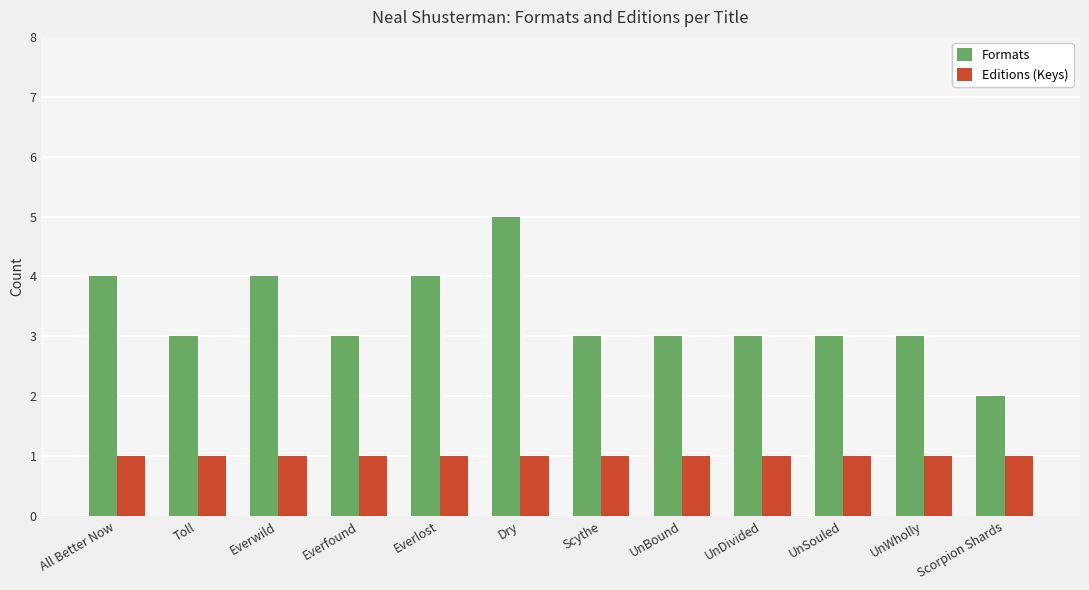

True or false: Formats has a value of 3 at UnDivided.

True